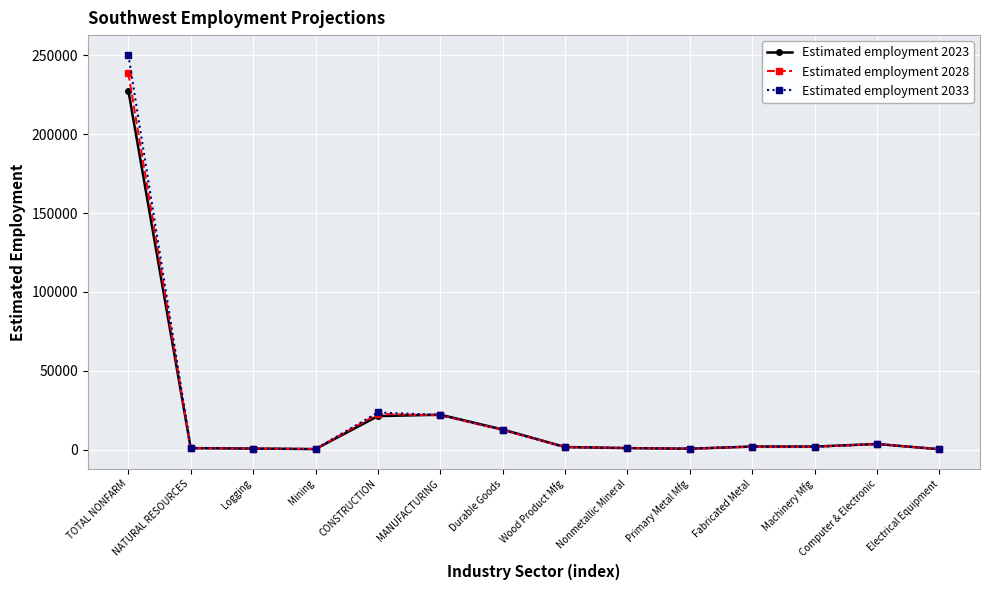

What is the label of the 14th point from the right?

TOTAL NONFARM